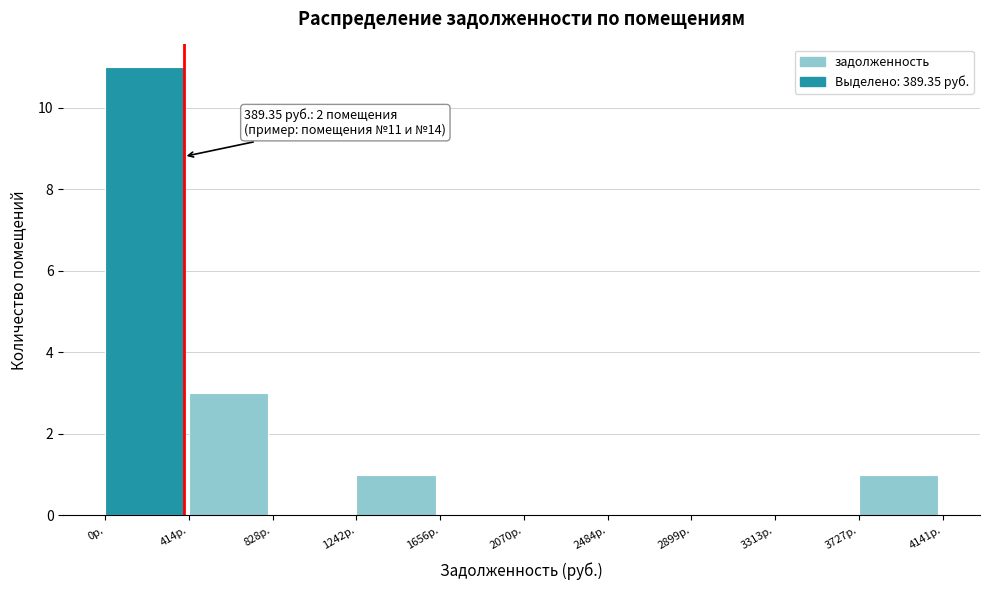

Which range on the x-axis has the tallest bar?

0 to 400